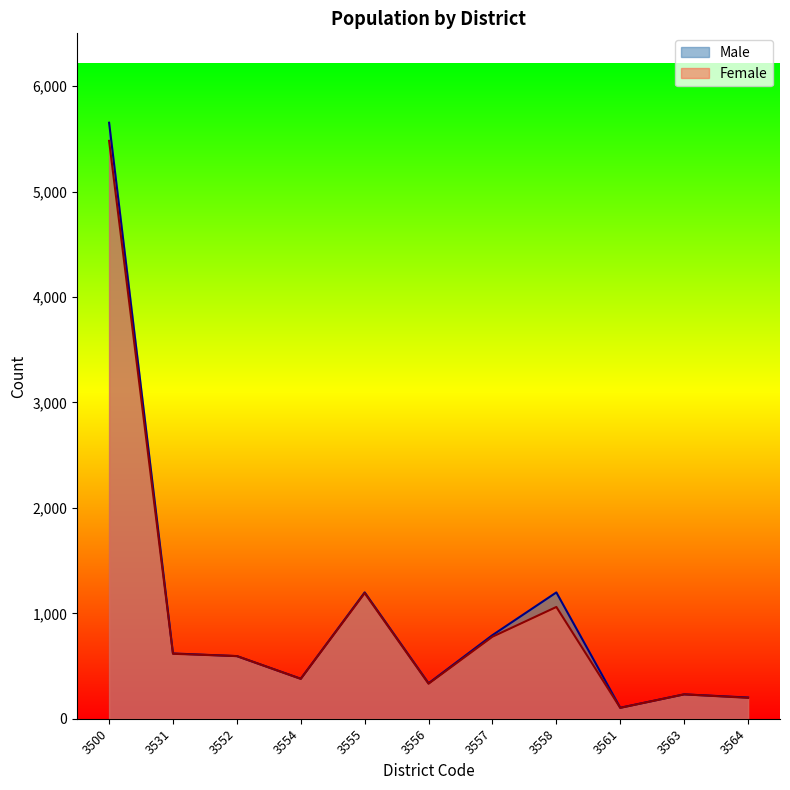

True or false: Female has a value of 231 at 3563.

True